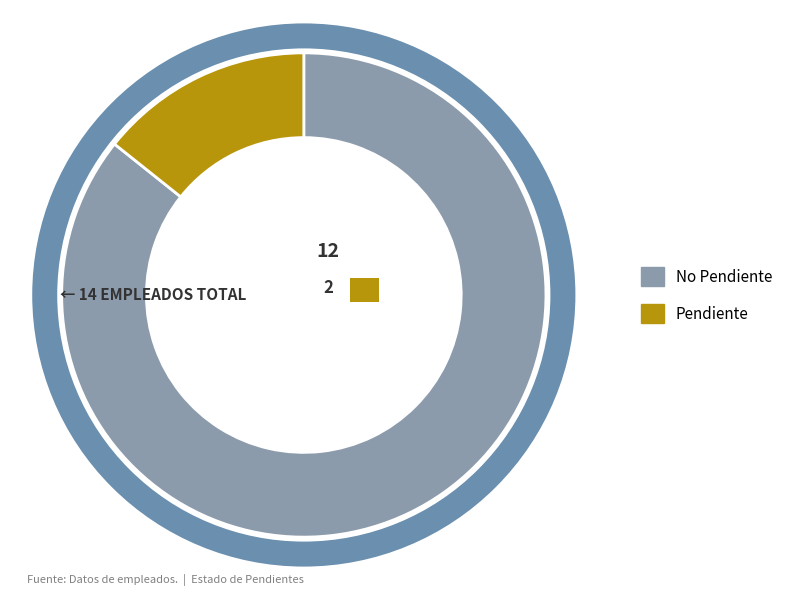

Is there any slice that represents more than half of the pie?

Yes